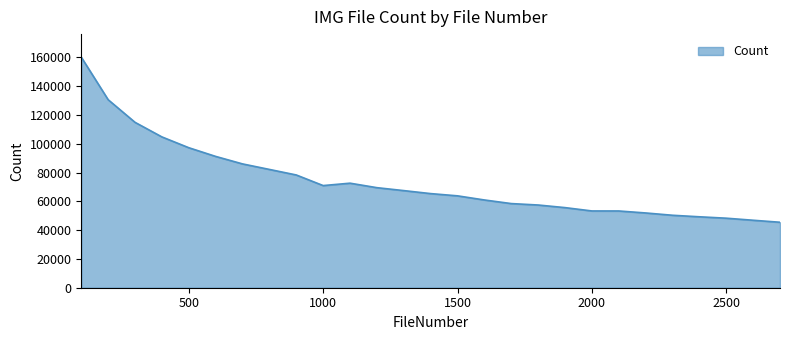

What is the maximum value shown in the chart?

160142